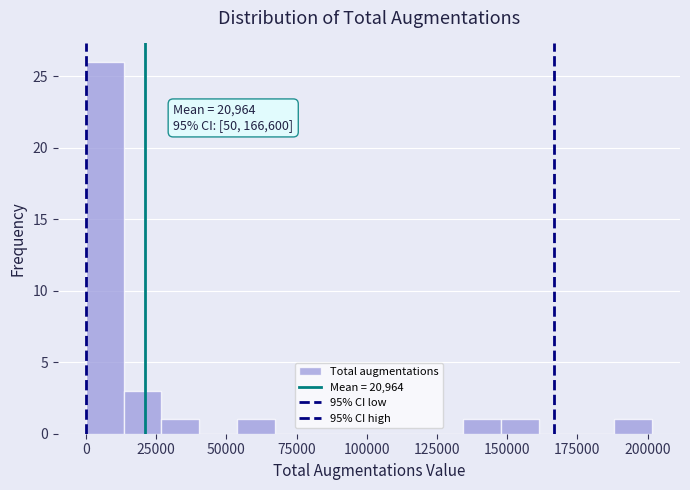

Around what value on the x-axis is the tallest bar? Give the approximate position of its centre, as read against the axis.

5000